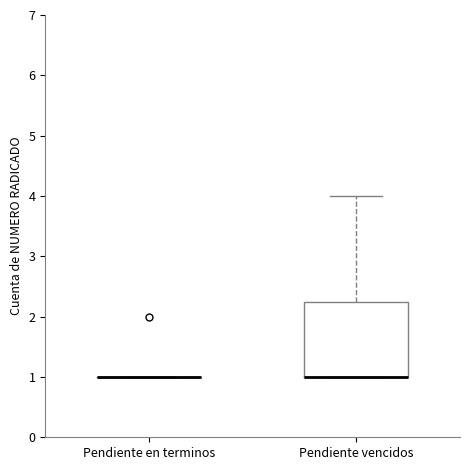

Comparing the boxes themselves (not the whiskers), which one is the tallest?

Pendiente vencidos